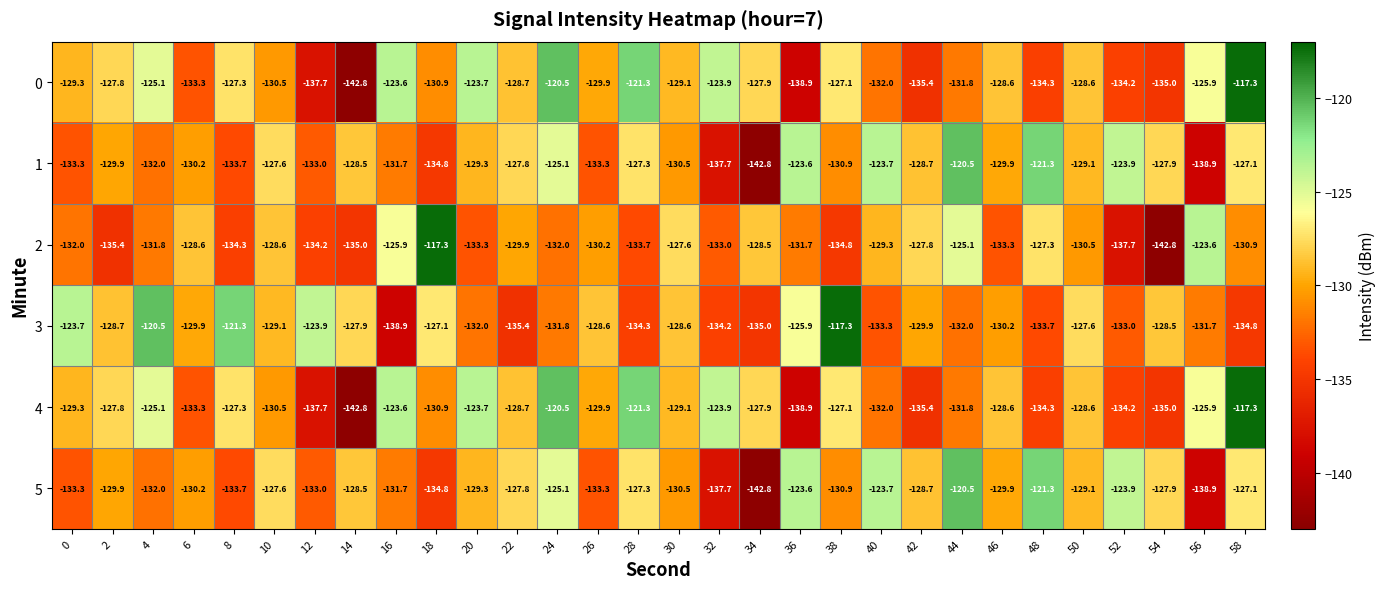

What is the smallest value displayed?

-142.8